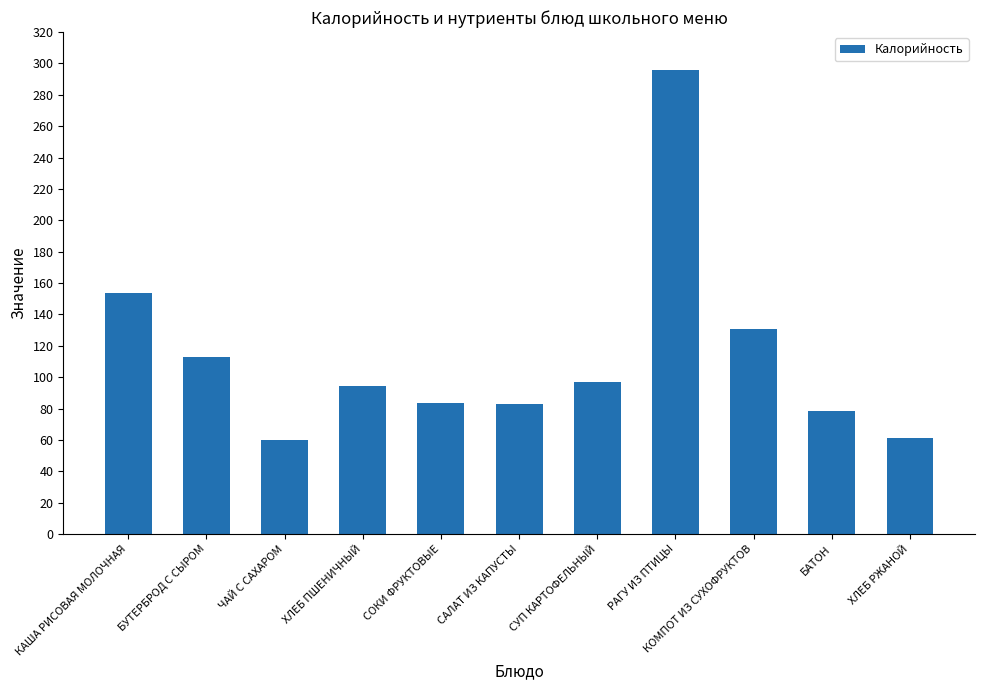

What position from the right is ХЛЕБ ПШЕНИЧНЫЙ?

8